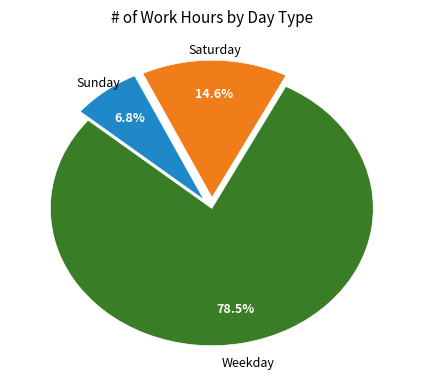

Does any single category account for the majority?

Yes